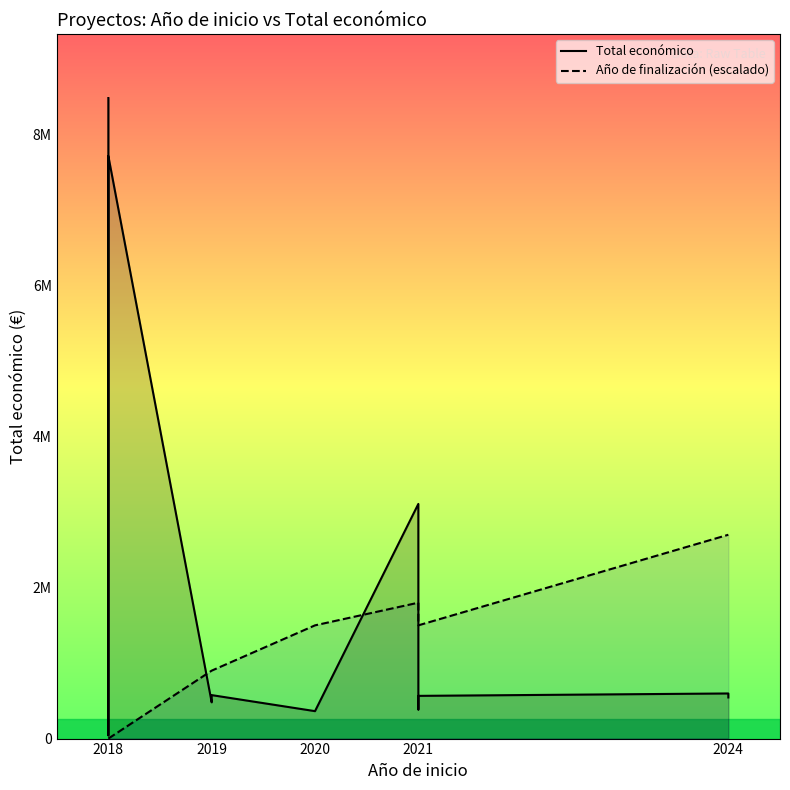

Is the value of Total económico at 2024 greater than the value of Año de finalización (escalado) at 2021?

No